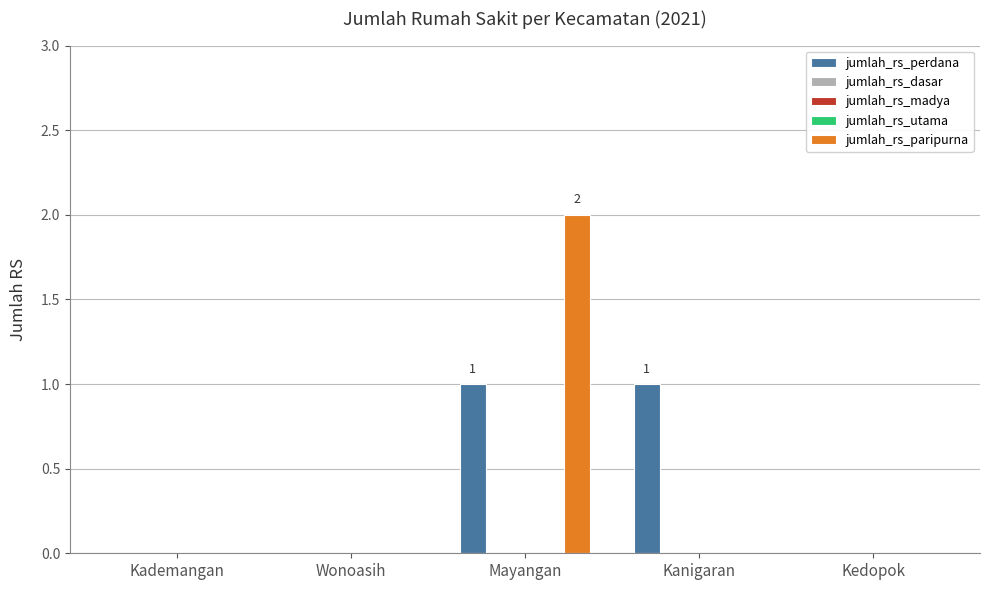

Rank the categories by jumlah_rs_dasar value from highest to lowest.

Kademangan, Wonoasih, Mayangan, Kanigaran, Kedopok